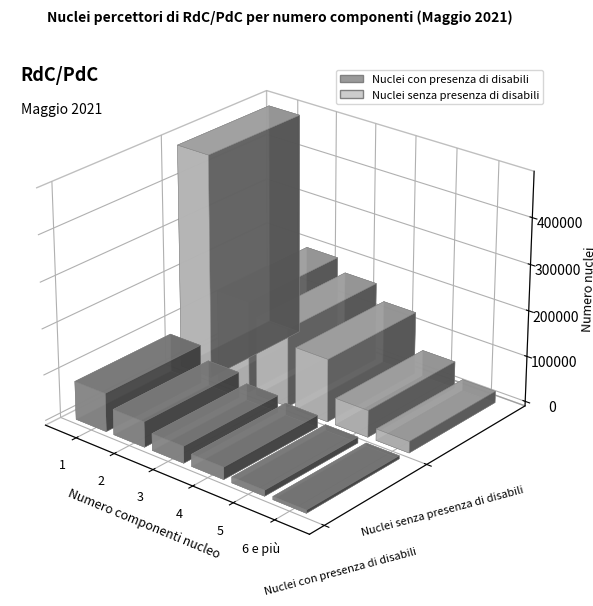

Which series has the largest total across all categories?

Nuclei senza presenza di disabili